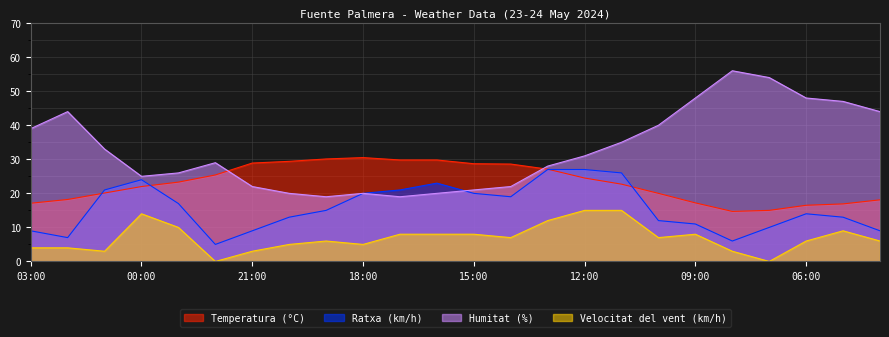

What is the total value across all series at 13:00?

94.1